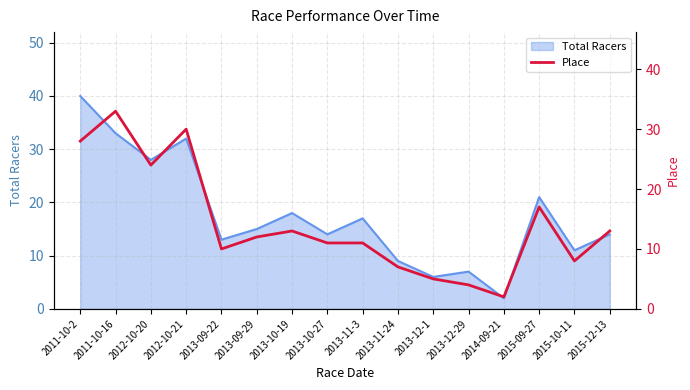

The value of Total Racers at 2011-10-16 is 16. True or false?

False